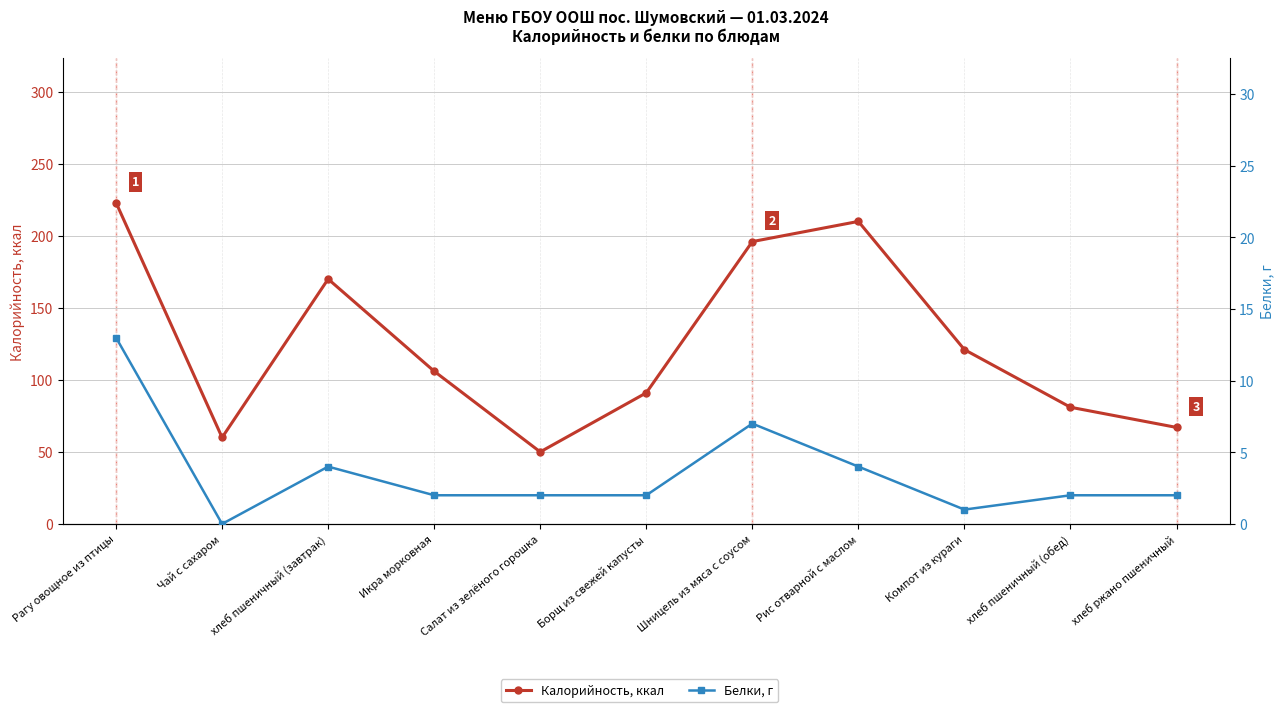

True or false: Калорийность, ккал and Белки, г intersect in this chart.

False